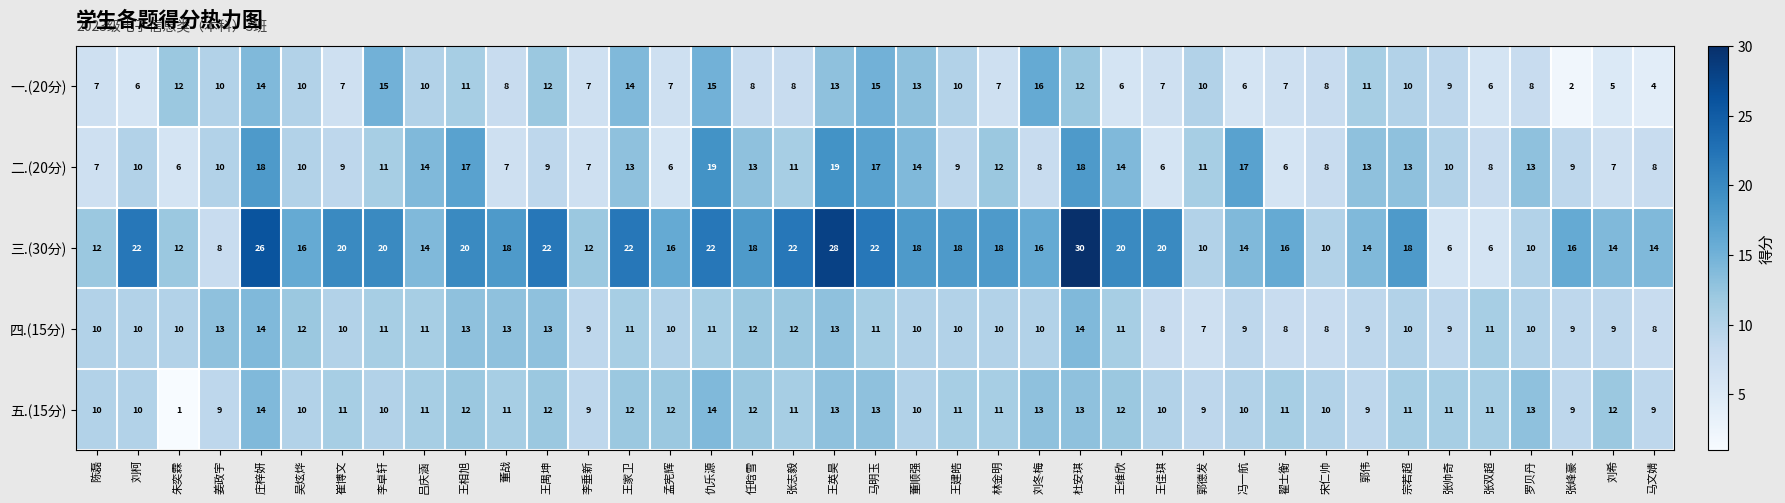

Count the number of categories in the chart.

39